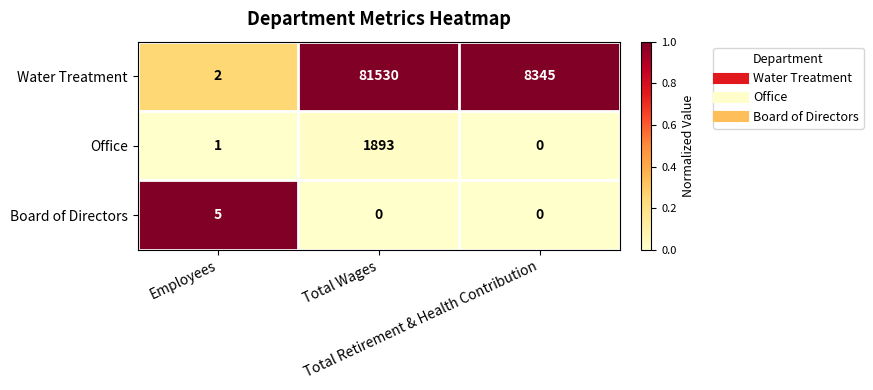

List the series in order of their peak value, lowest first.

Board of Directors, Office, Water Treatment